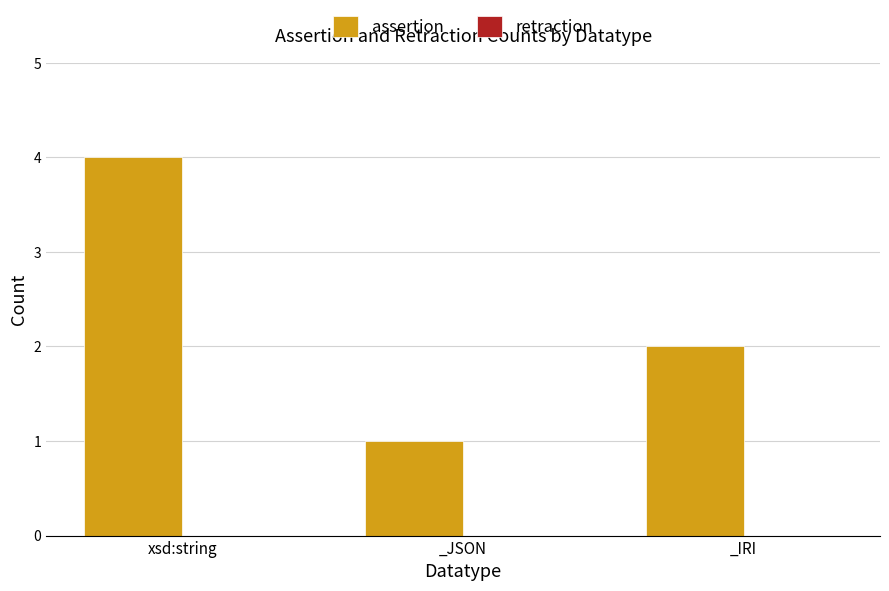

Approximately how many times larger is the value at _JSON compared to _IRI?

0.5